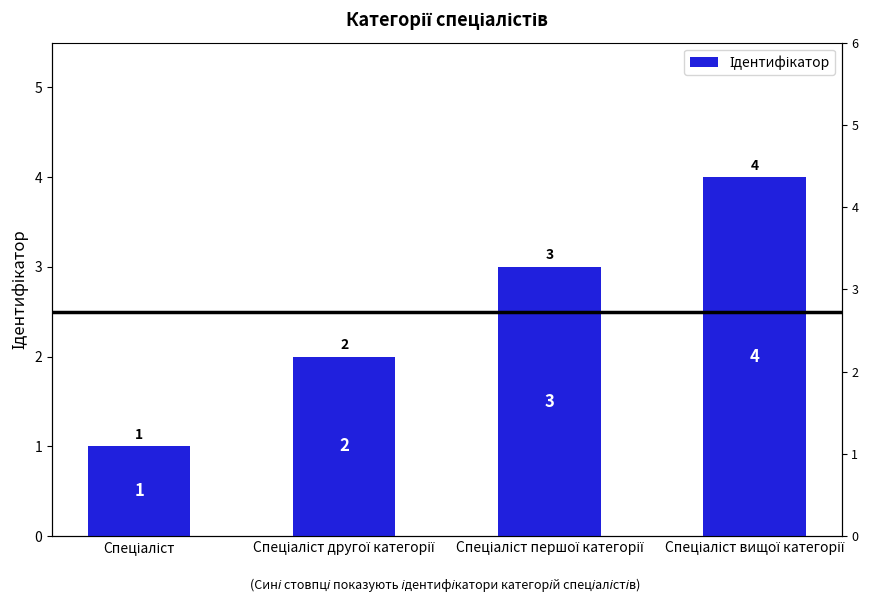

Count the number of data series in this chart.

1